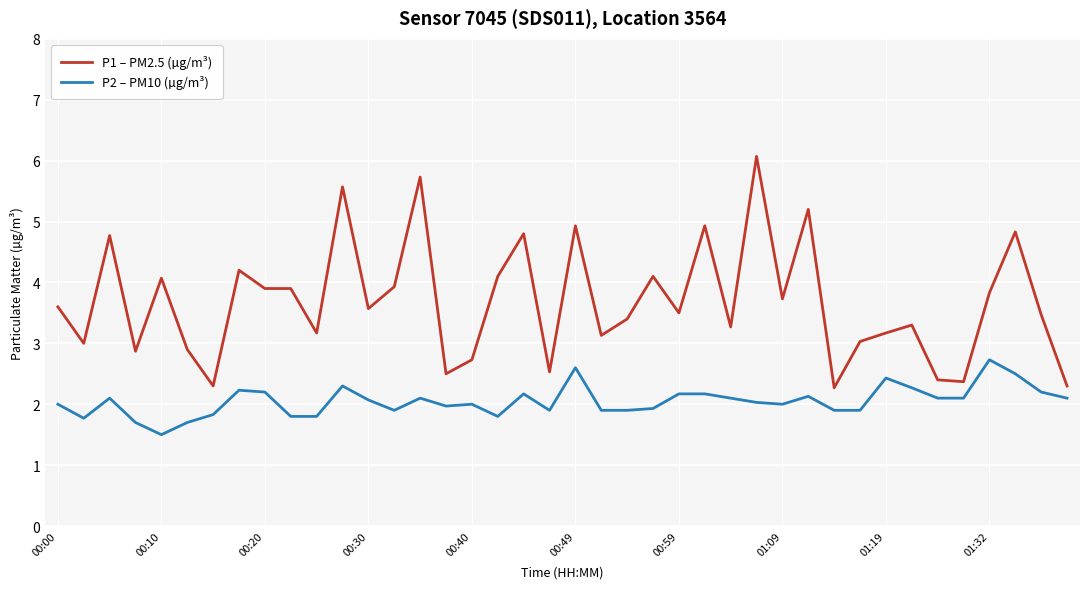

Which series has the largest total across all categories?

P1 – PM2.5 (µg/m³)